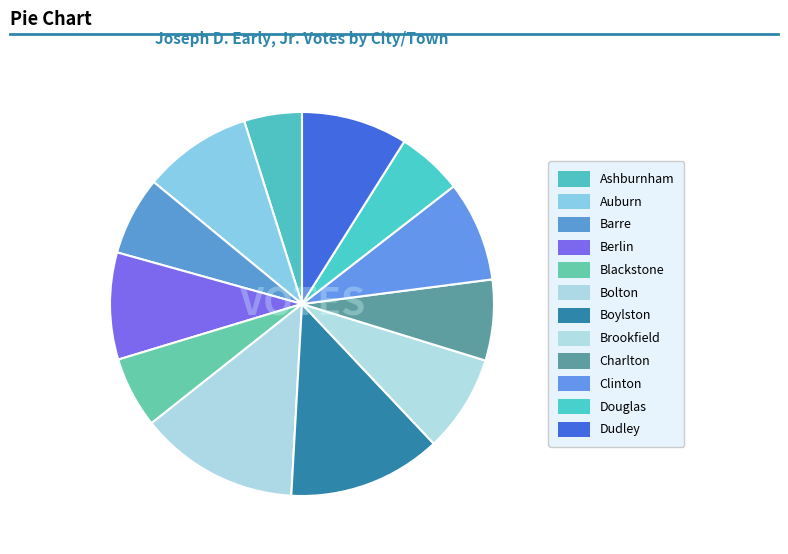

How many slices are in this pie chart?

12